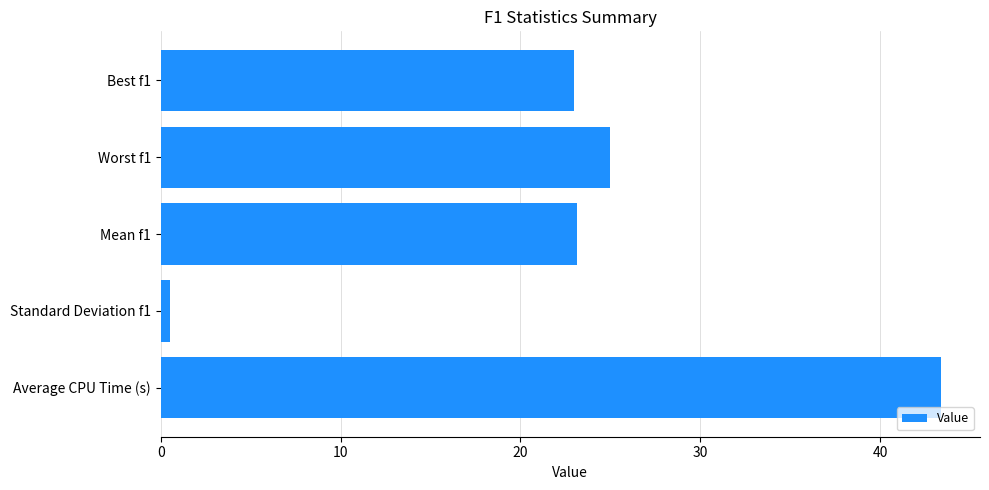

True or false: the data shows 43.4 at Average CPU Time (s).

True